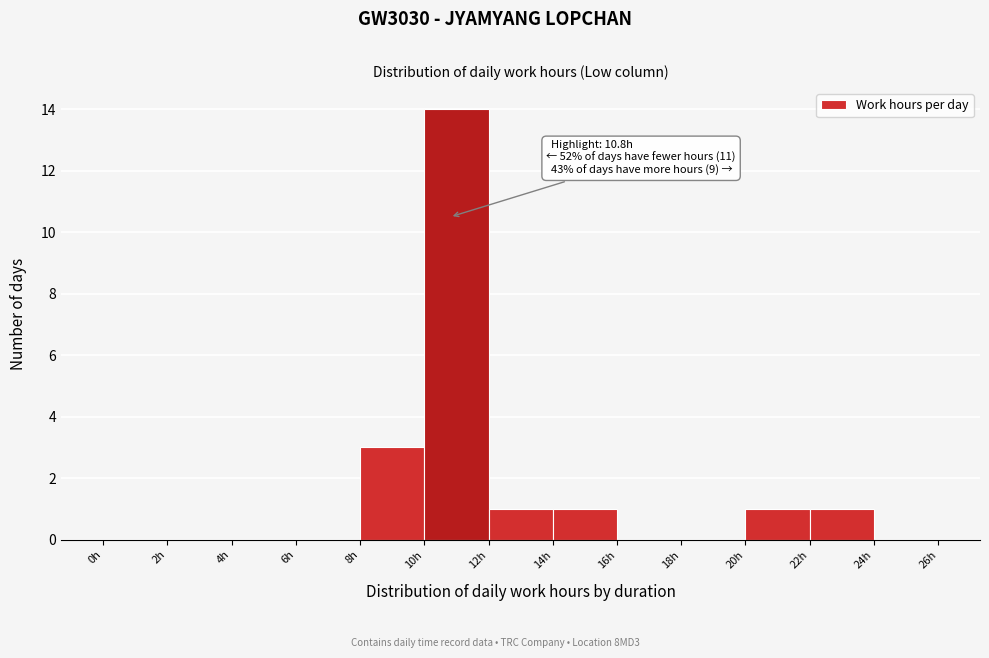

Which range on the x-axis has the tallest bar?

10 to 12